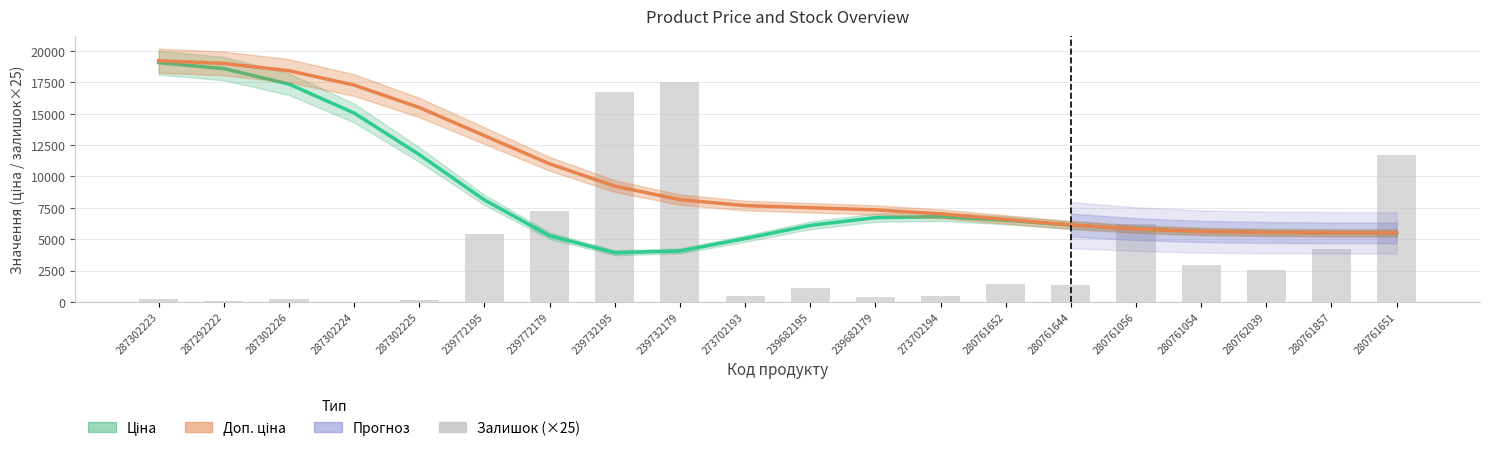

List the labels in order of value, smallest first.

287302224, 287292222, 287302225, 287302223, 287302226, 239682179, 273702194, 273702193, 239682195, 280761644, 280761652, 280762039, 280761054, 280761857, 239772195, 280761056, 239772179, 280761651, 239732195, 239732179